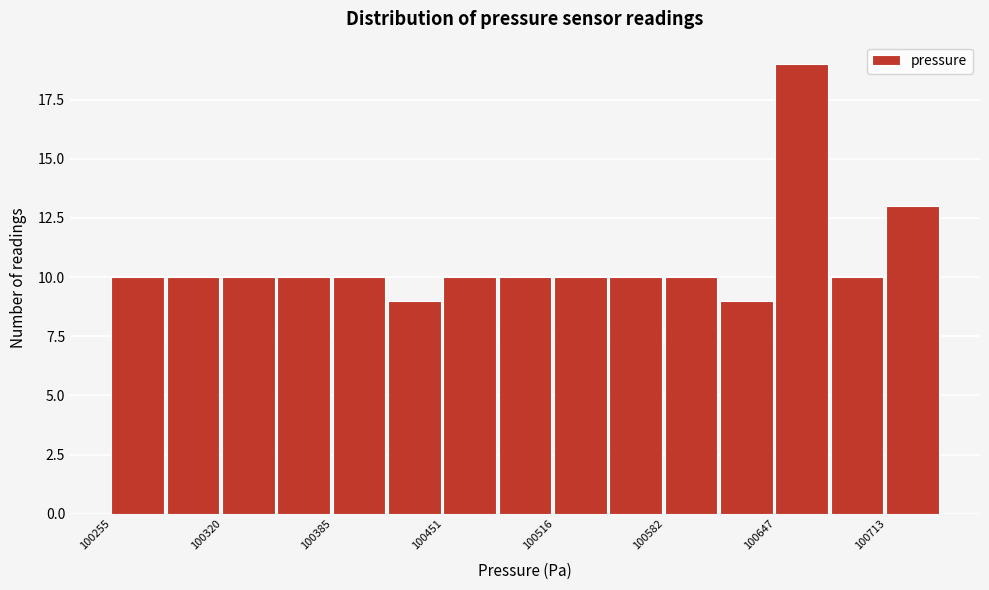

Around what value on the x-axis is the tallest bar? Give the approximate position of its centre, as read against the axis.

100660